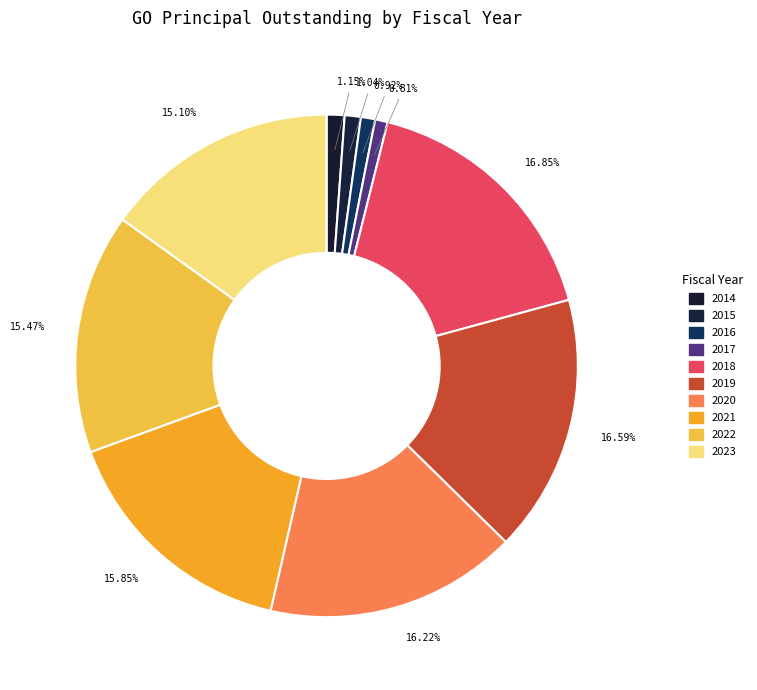

Count the number of slices in the pie.

10